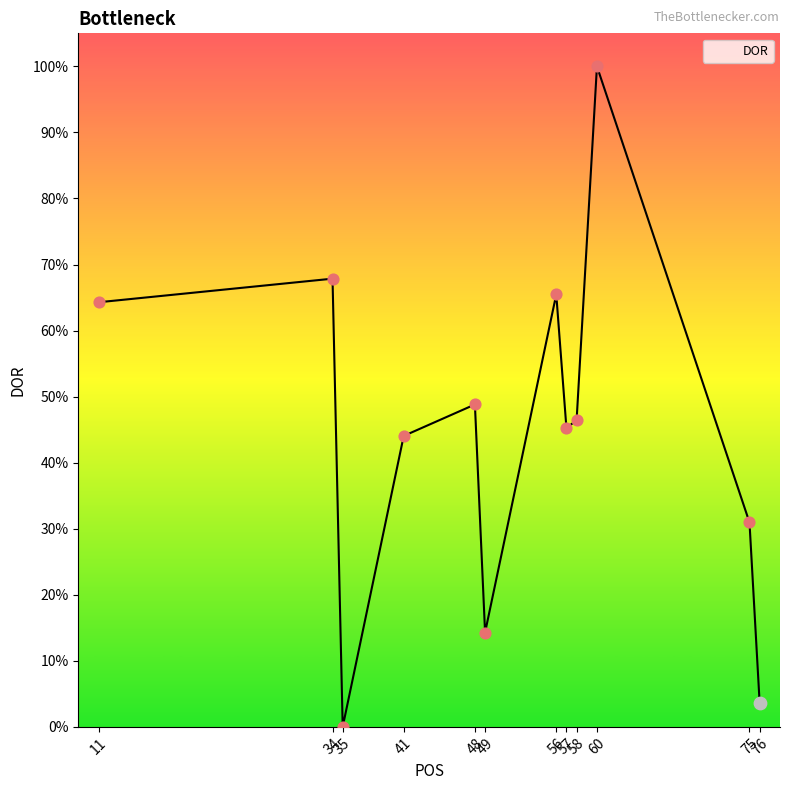

What is the change in value from 11 to 49?

-50.0